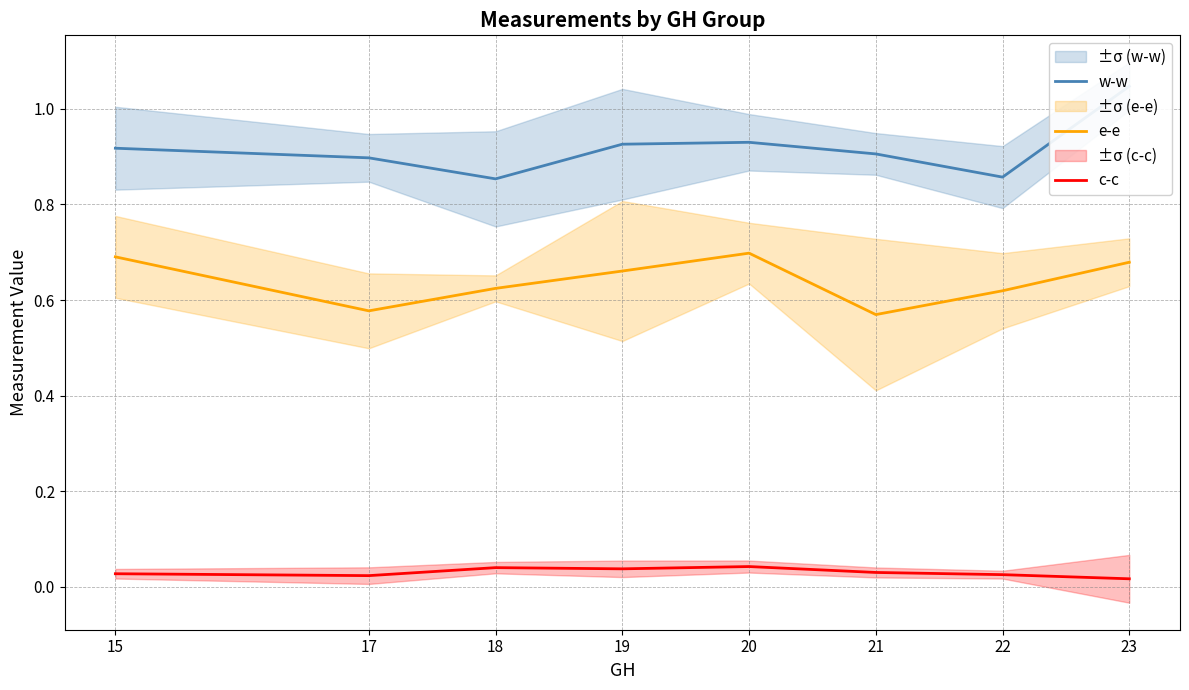

True or false: c-c and e-e cross at least once.

False